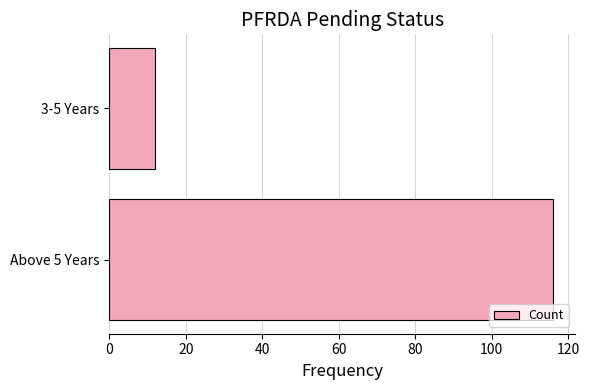

Which has a higher value, 3-5 Years or Above 5 Years?

Above 5 Years